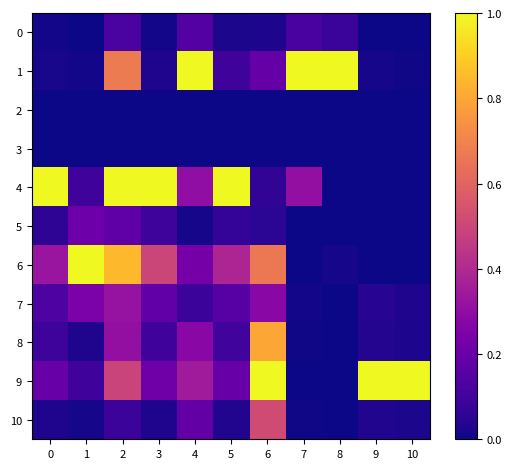

Which series changed the most between 5 and 10?

4